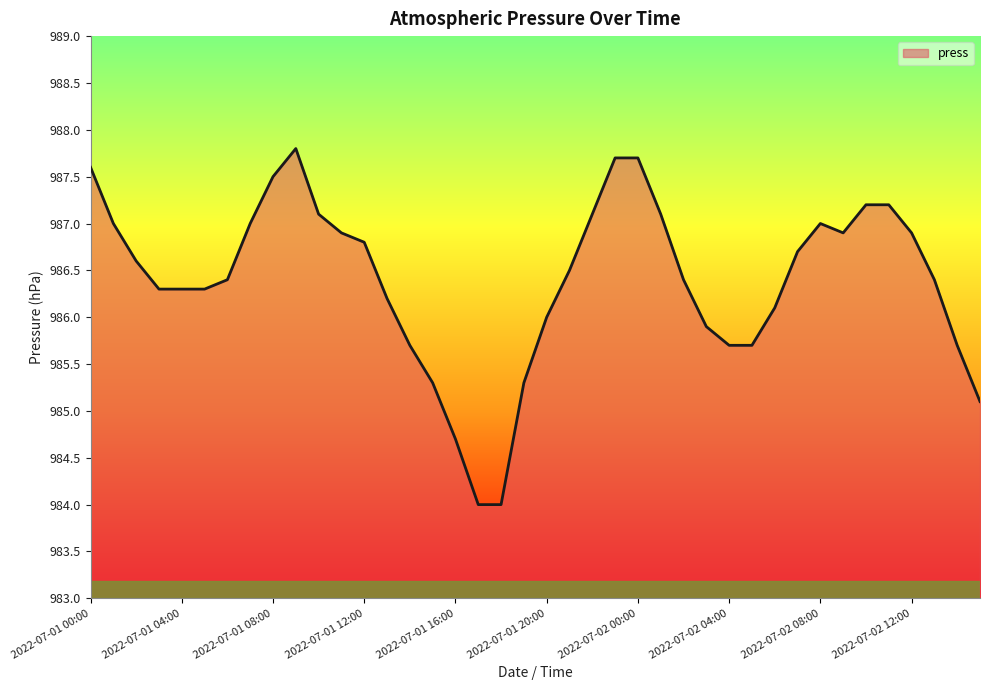

What is the greatest value displayed?

987.8